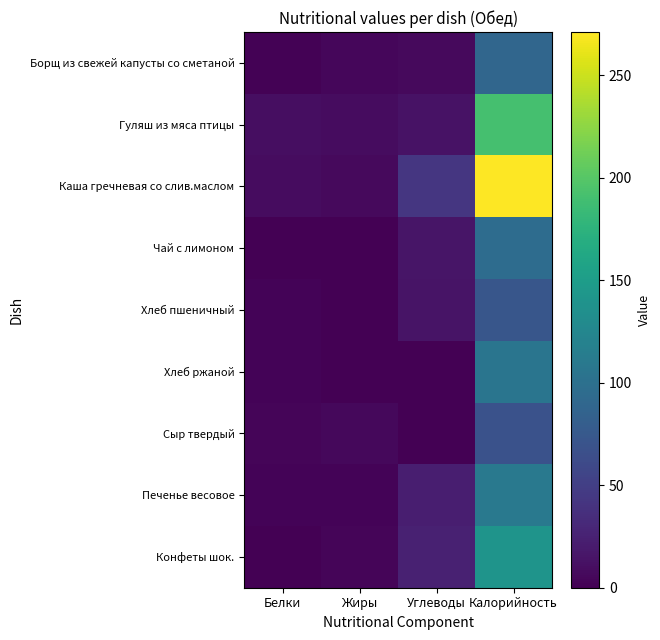

Reading left to right, extract all data points from this chart.

Борщ из свежей капусты со сметаной: Белки=1.5	Жиры=4.7	Углеводы=7.3	Калорийность=89.0
Гуляш из мяса птицы: Белки=10.1	Жиры=9.3	Углеводы=13.3	Калорийность=191.0
Каша гречневая со слив.маслом: Белки=8.8	Жиры=6.6	Углеводы=43.1	Калорийность=271.0
Чай с лимоном: Белки=0.3	Жиры=0.1	Углеводы=15.2	Калорийность=96.0
Хлеб пшеничный: Белки=2.3	Жиры=0.3	Углеводы=14.6	Калорийность=72.0
Хлеб ржаной: Белки=2.4	Жиры=0.5	Углеводы=0.5	Калорийность=105.0
Сыр твердый: Белки=3.8	Жиры=6.1	Углеводы=0.0	Калорийность=68.0
Печенье весовое: Белки=2.3	Жиры=2.9	Углеводы=22.3	Калорийность=110.0
Конфеты шок.: Белки=0.3	Жиры=4.0	Углеводы=25.0	Калорийность=140.0